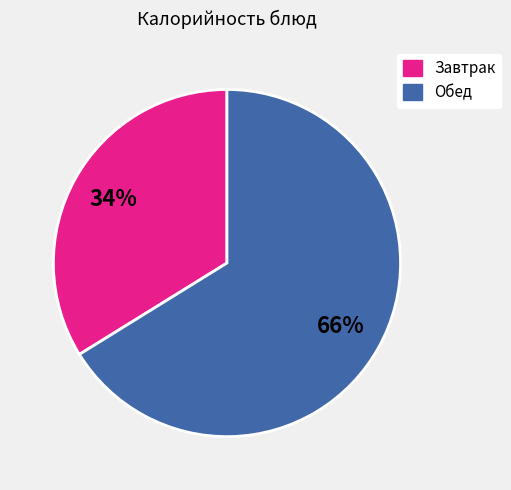

Which category has the biggest portion of the pie?

Обед